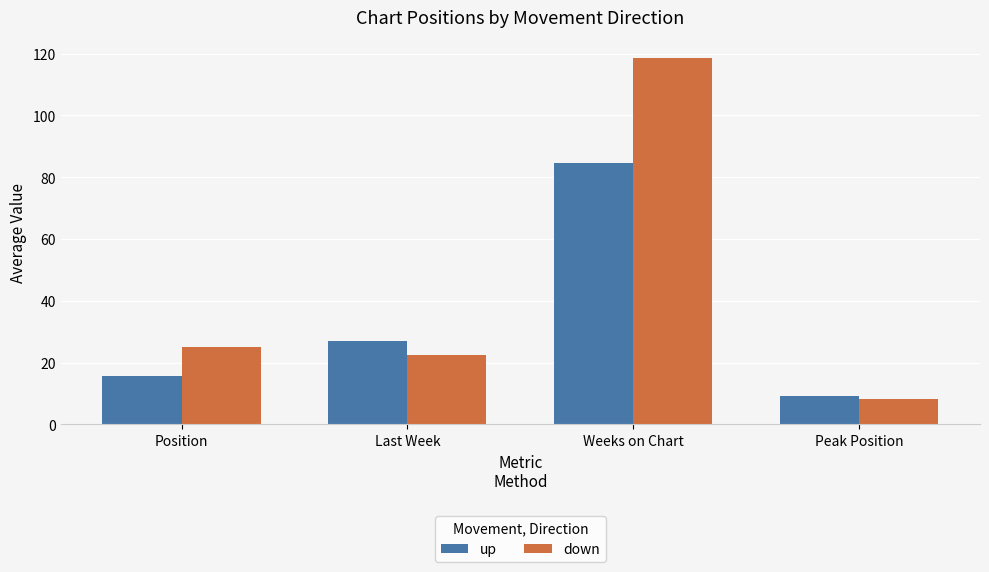

Which series changed the most between Position and Peak Position?

down